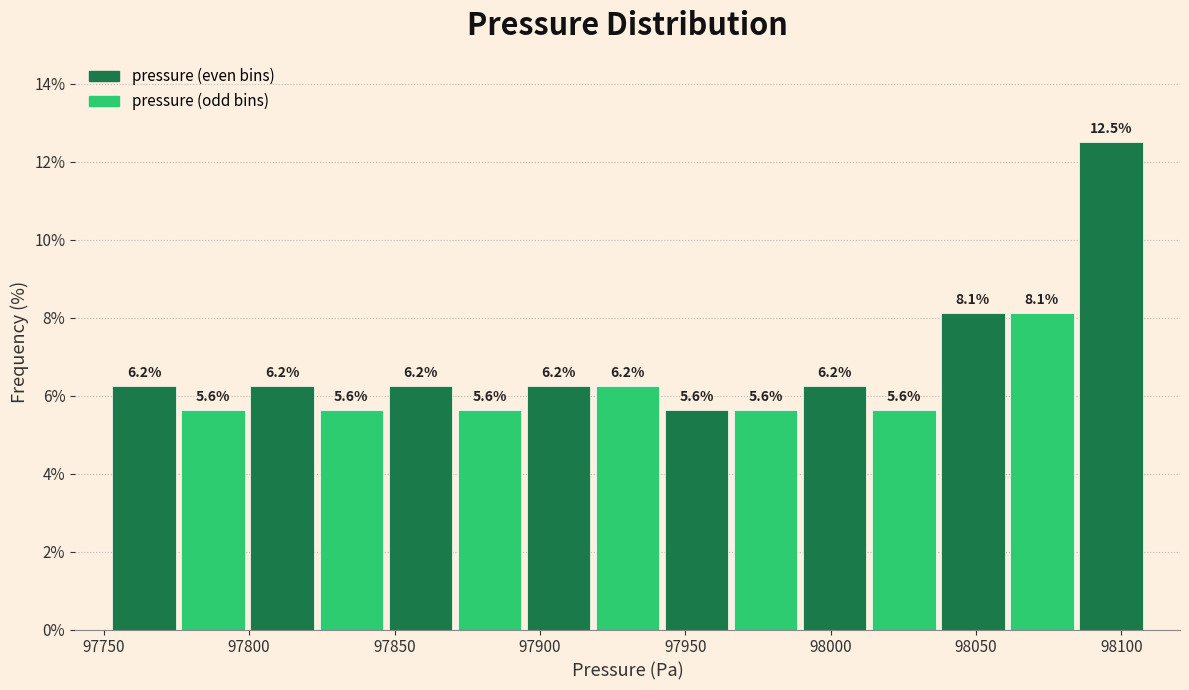

Over which range of the x-axis is the bar tallest?

98085 to 98110